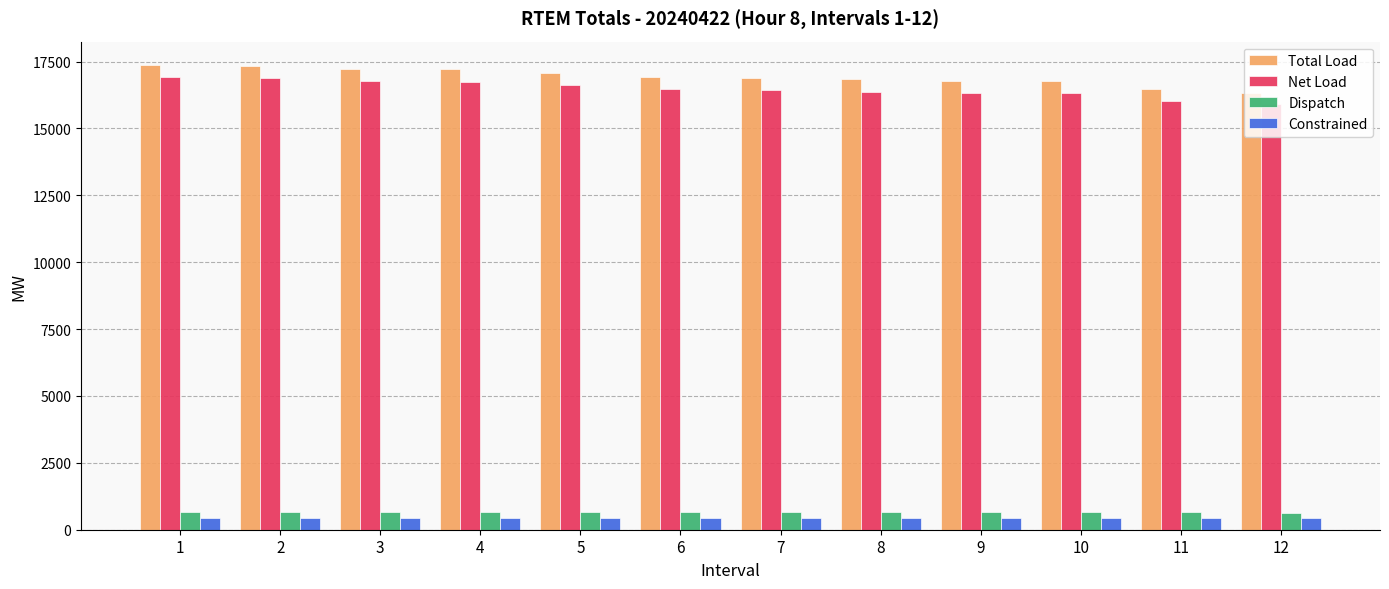

Count the number of categories in the chart.

12